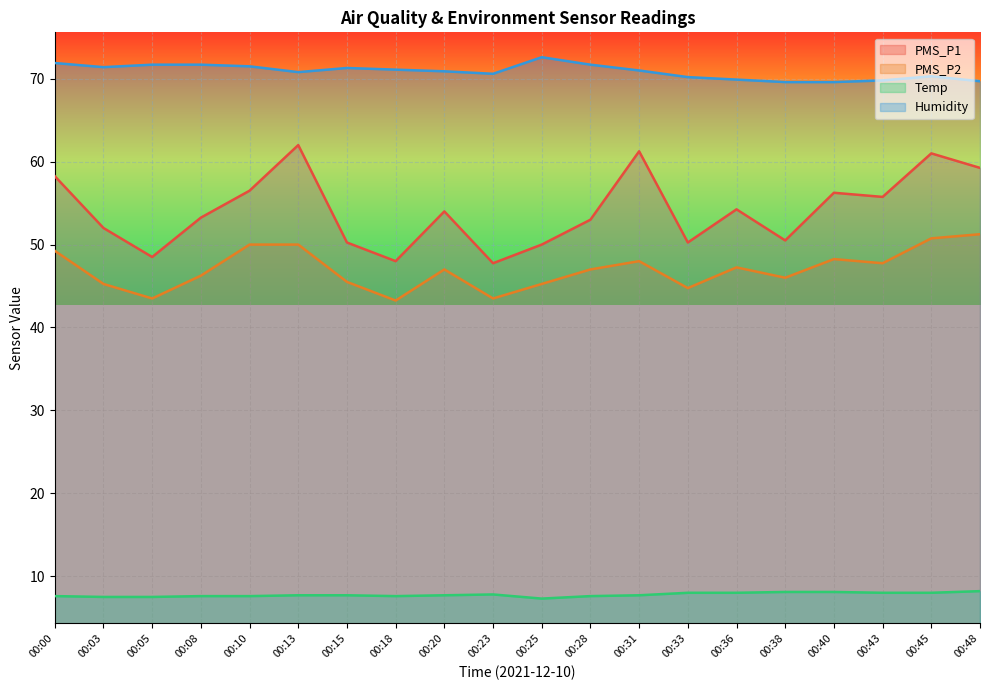

Reading right to left, list all the values displayed in this chart.

PMS_P1: 00:48=59.2	00:45=61.0	00:43=55.8	00:40=56.2	00:38=50.5	00:36=54.2	00:33=50.2	00:31=61.2	00:28=53.0	00:25=50.0	00:23=47.8	00:20=54.0	00:18=48.0	00:15=50.2	00:13=62.0	00:10=56.5	00:08=53.2	00:05=48.5	00:03=52.0	00:00=58.2
PMS_P2: 00:48=51.2	00:45=50.8	00:43=47.8	00:40=48.2	00:38=46.0	00:36=47.2	00:33=44.8	00:31=48.0	00:28=47.0	00:25=45.2	00:23=43.5	00:20=47.0	00:18=43.2	00:15=45.5	00:13=50.0	00:10=50.0	00:08=46.2	00:05=43.5	00:03=45.2	00:00=49.2
Temp: 00:48=8.2	00:45=8.0	00:43=8.0	00:40=8.1	00:38=8.1	00:36=8.0	00:33=8.0	00:31=7.7	00:28=7.6	00:25=7.3	00:23=7.8	00:20=7.7	00:18=7.6	00:15=7.7	00:13=7.7	00:10=7.6	00:08=7.6	00:05=7.5	00:03=7.5	00:00=7.6
Humidity: 00:48=69.7	00:45=70.3	00:43=69.8	00:40=69.6	00:38=69.6	00:36=69.9	00:33=70.2	00:31=71.0	00:28=71.7	00:25=72.6	00:23=70.6	00:20=70.9	00:18=71.1	00:15=71.3	00:13=70.8	00:10=71.5	00:08=71.7	00:05=71.7	00:03=71.4	00:00=71.9